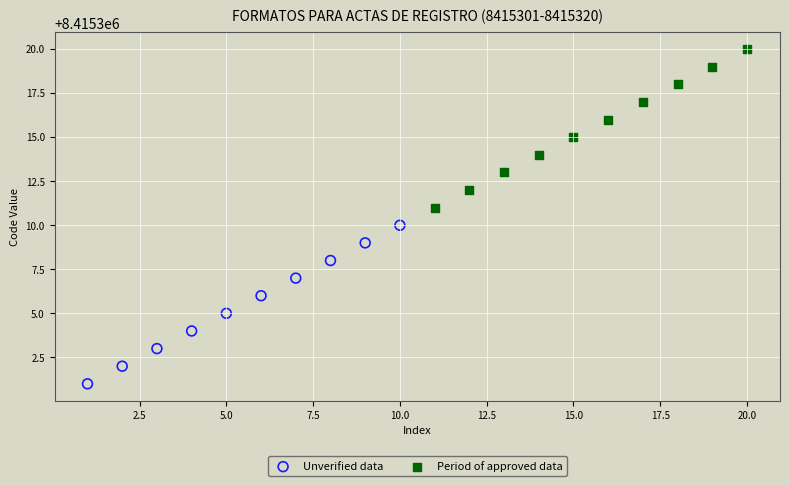

Which series reaches the maximum Y coordinate?

Period of approved data